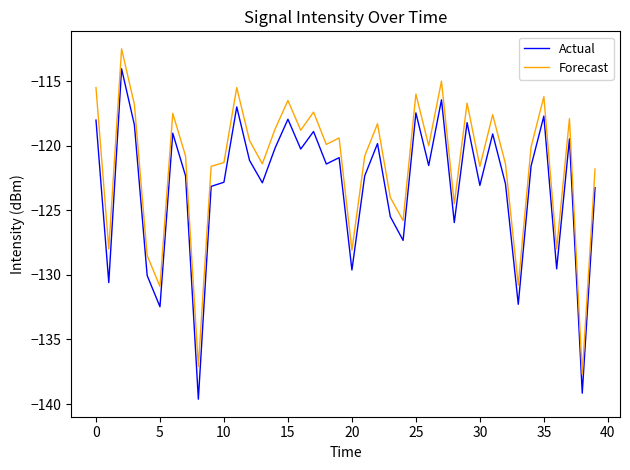

Which series has the largest total across all categories?

Forecast